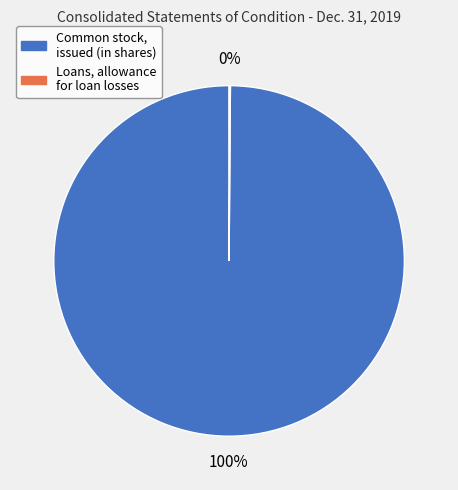

What percentage is the Common stock, issued (in shares) slice, to the nearest percent?

100%